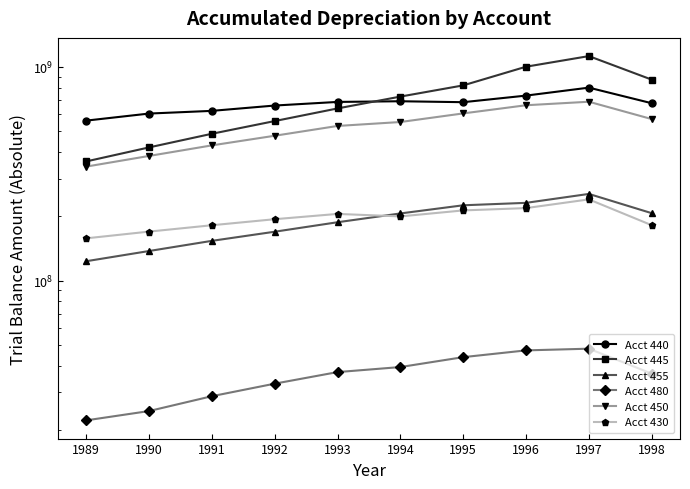

True or false: Acct 440 has more than 1 interior local peaks.

True